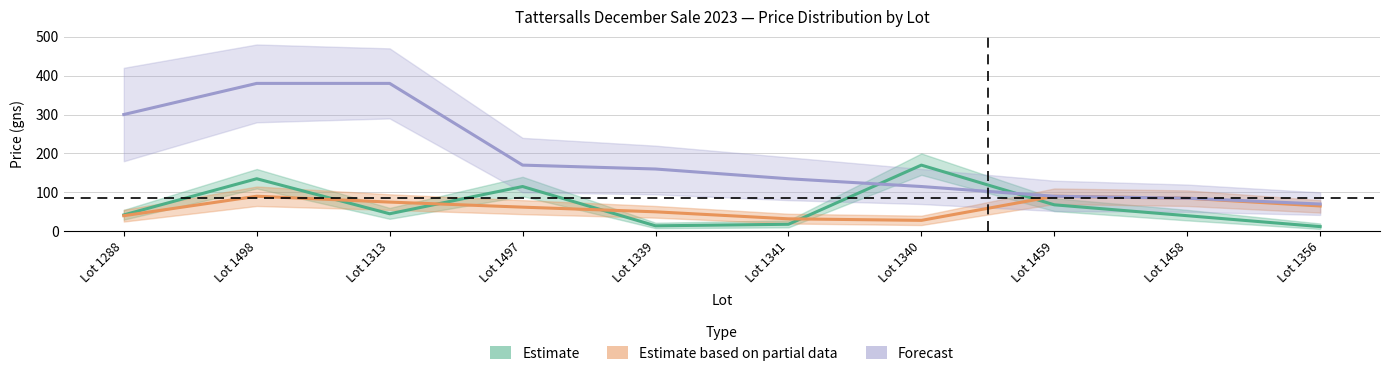

Does the chart display data point markers on the line(s)?

No